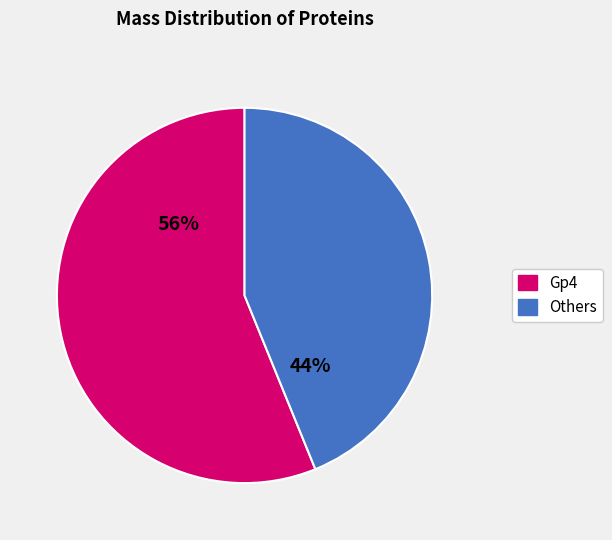

To the nearest percent, what is the average slice percentage?

50%